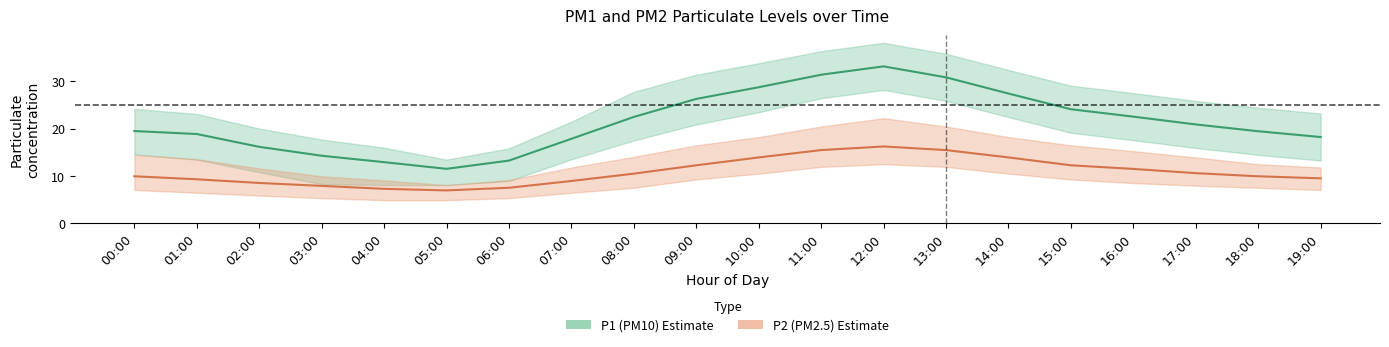

At which label does P1 (PM10) first exceed 20?

08:00